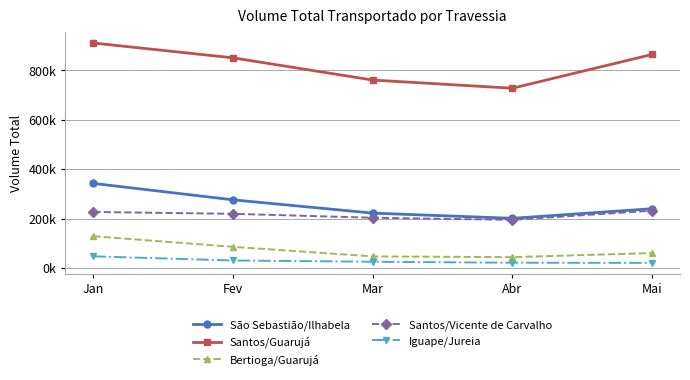

Does the chart have visible grid lines?

Yes